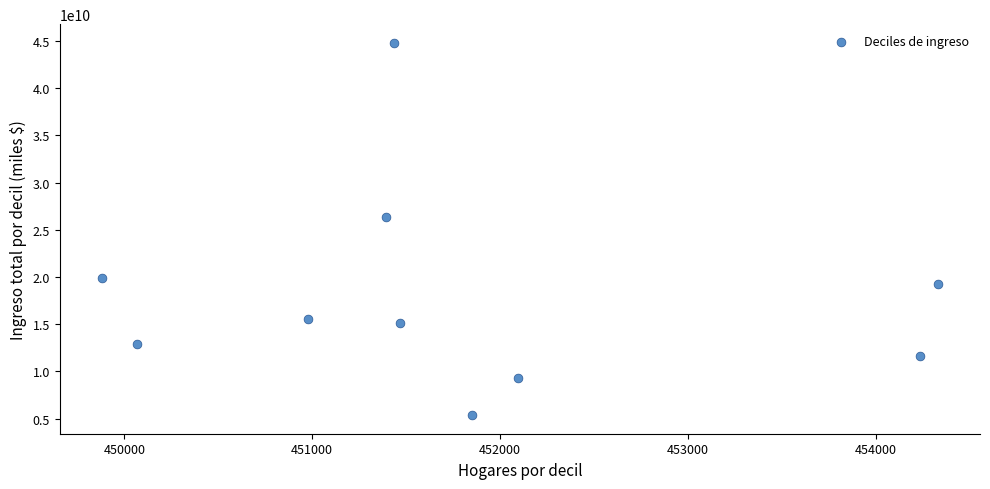

What is the range of X values (max minus min)?

4454